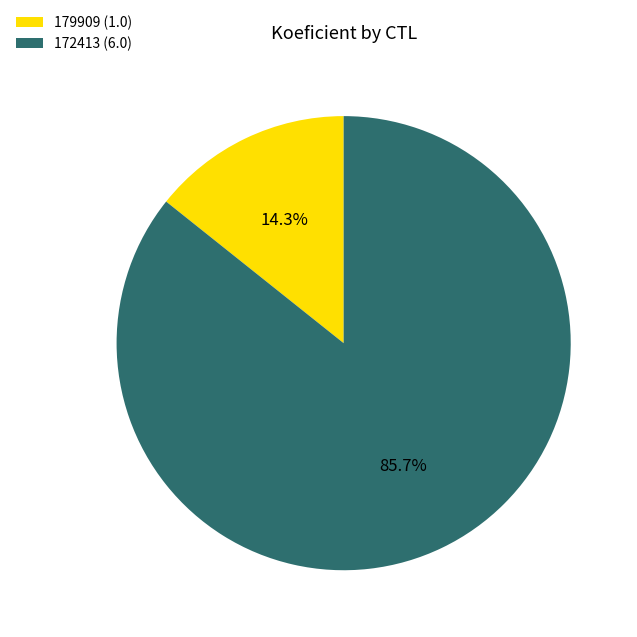

What is the total percentage of 172413 and 179909?

100.0%